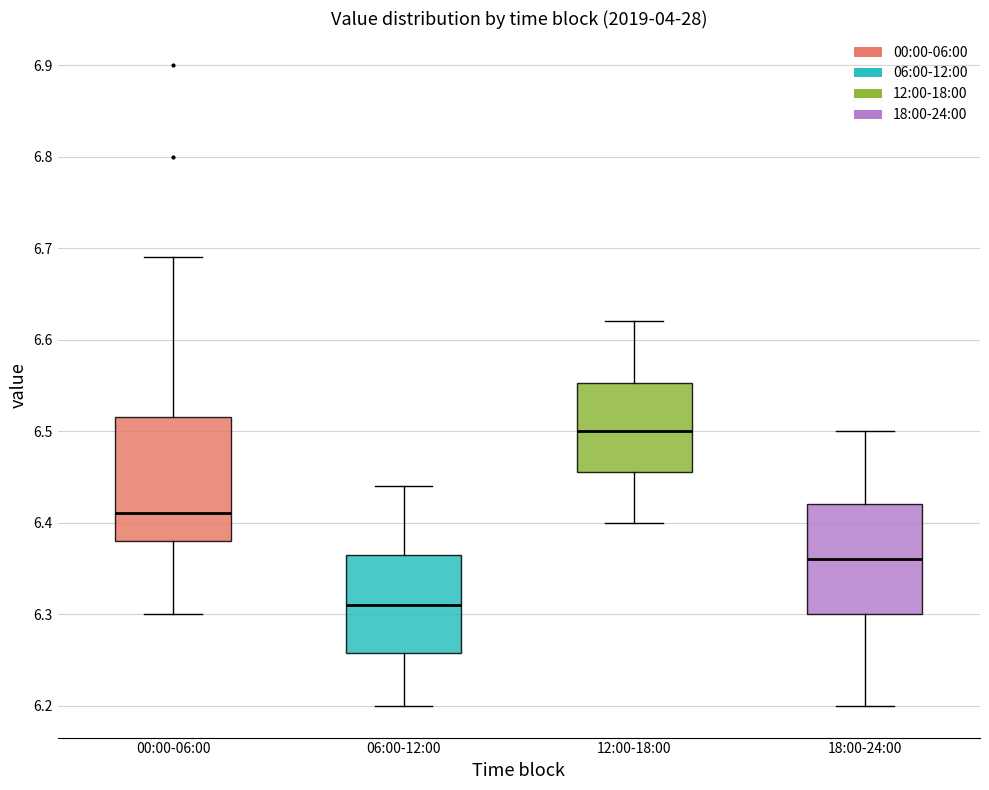

Which box's median line is the highest?

12:00-18:00